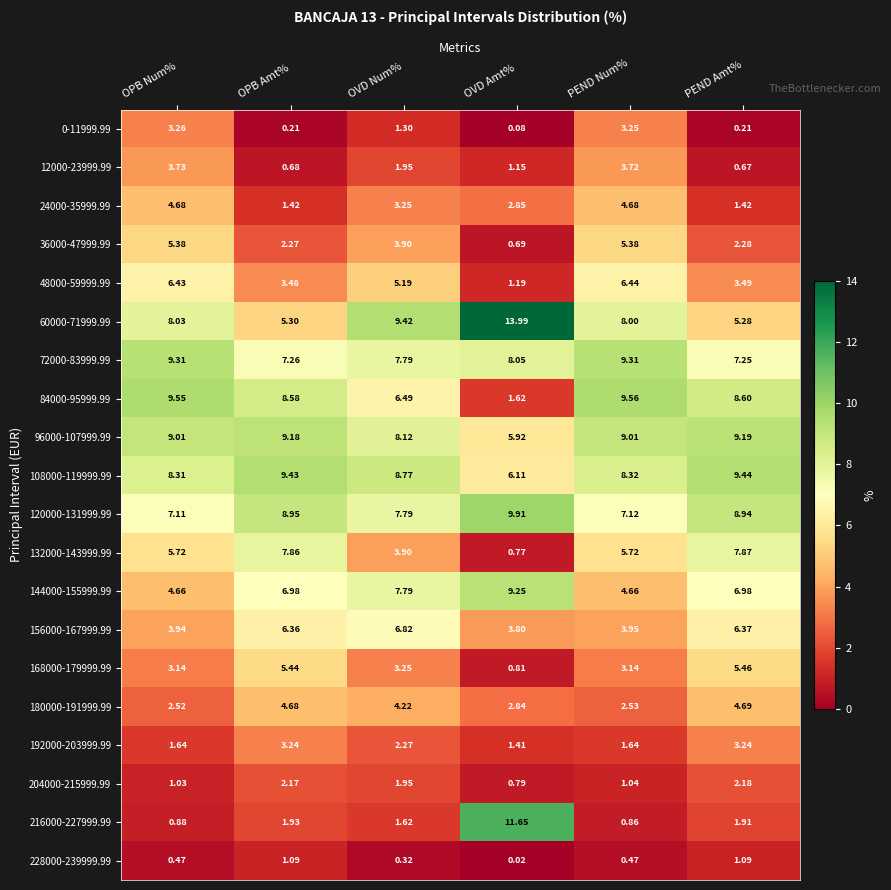

List the labels in order of 60000-71999.99 value, largest first.

OVD Amt%, OVD Num%, OPB Num%, PEND Num%, OPB Amt%, PEND Amt%